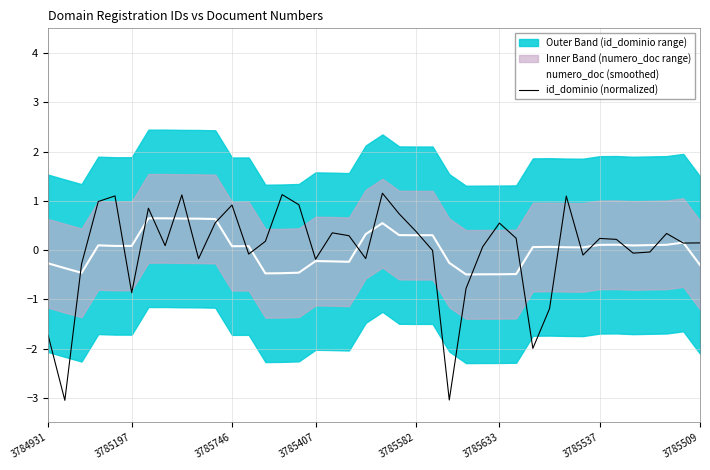

What is the highest value of the id_dominio (normalized) series?

1.2